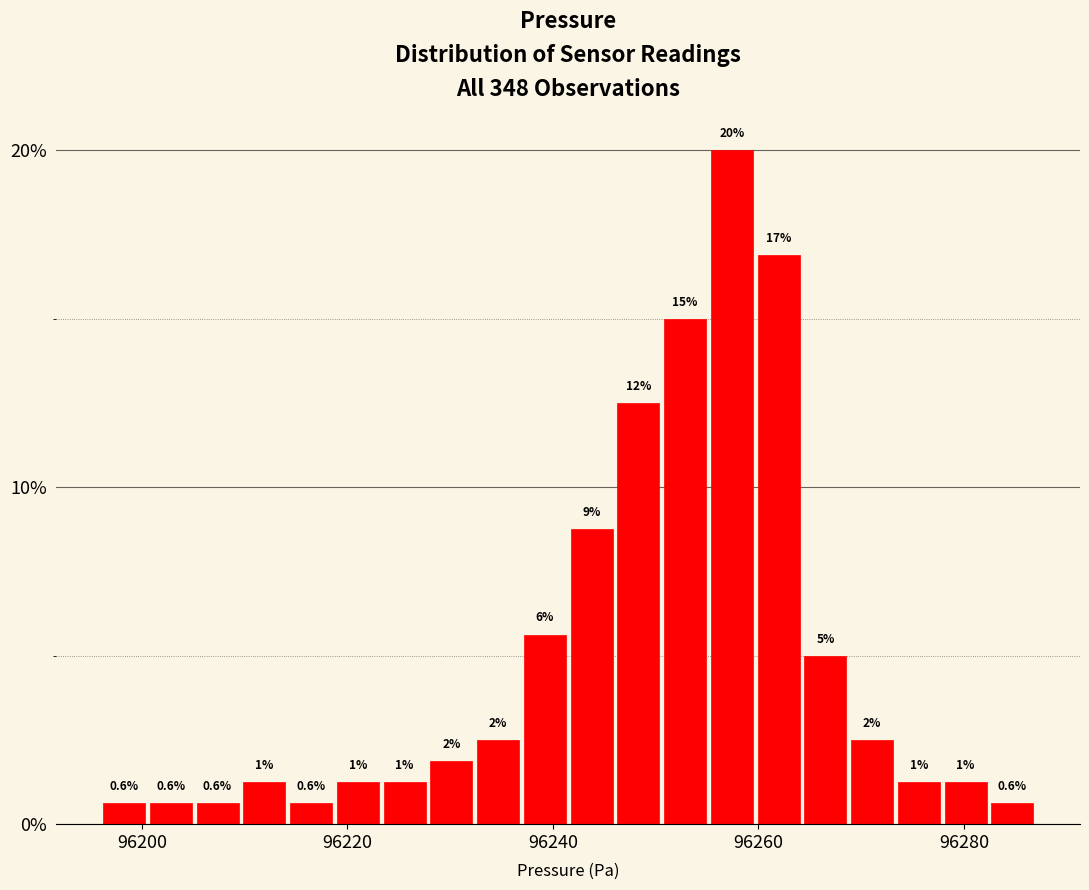

Read against the x-axis, roughly where is the centre of the tallest bar?

96258